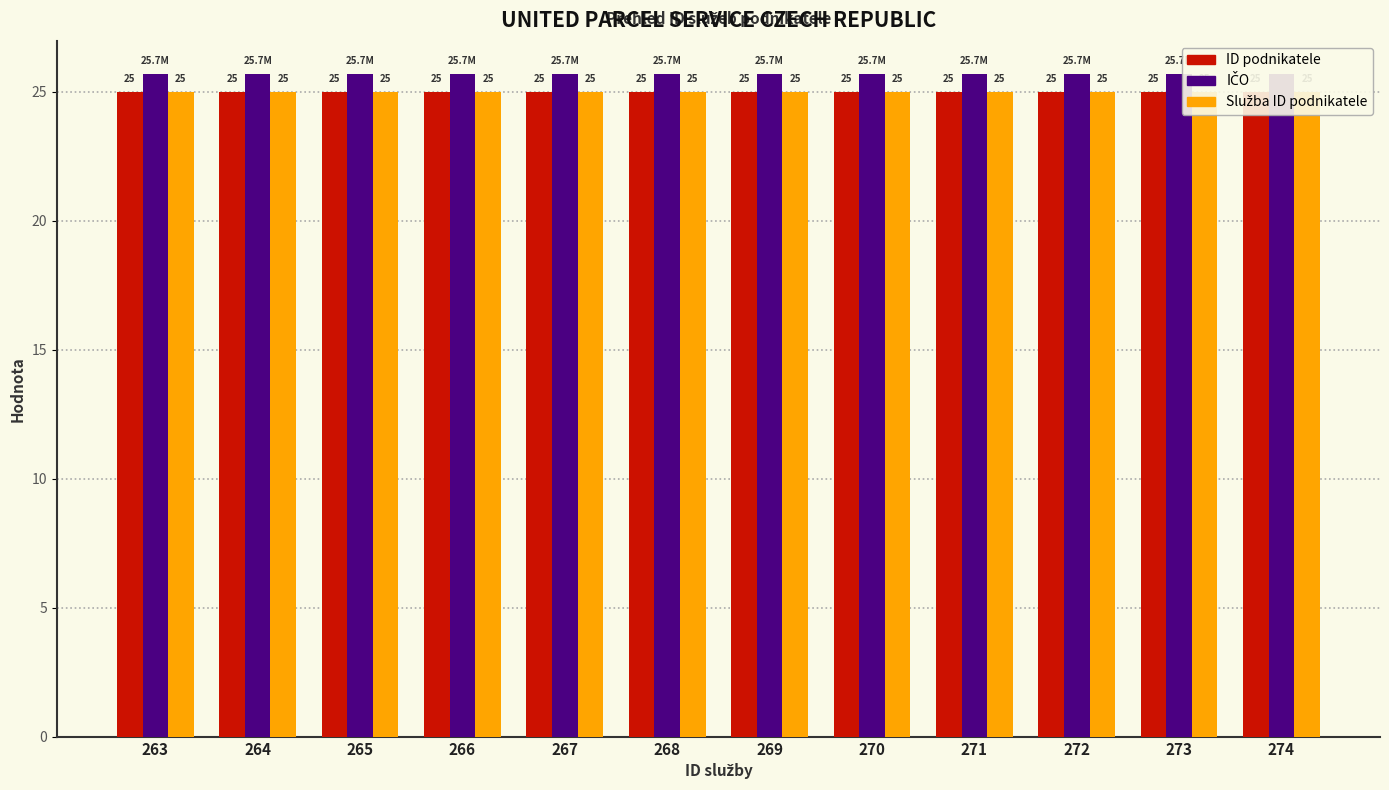

What is the value of the ID podnikatele bar at the 8th from the left?

25.0